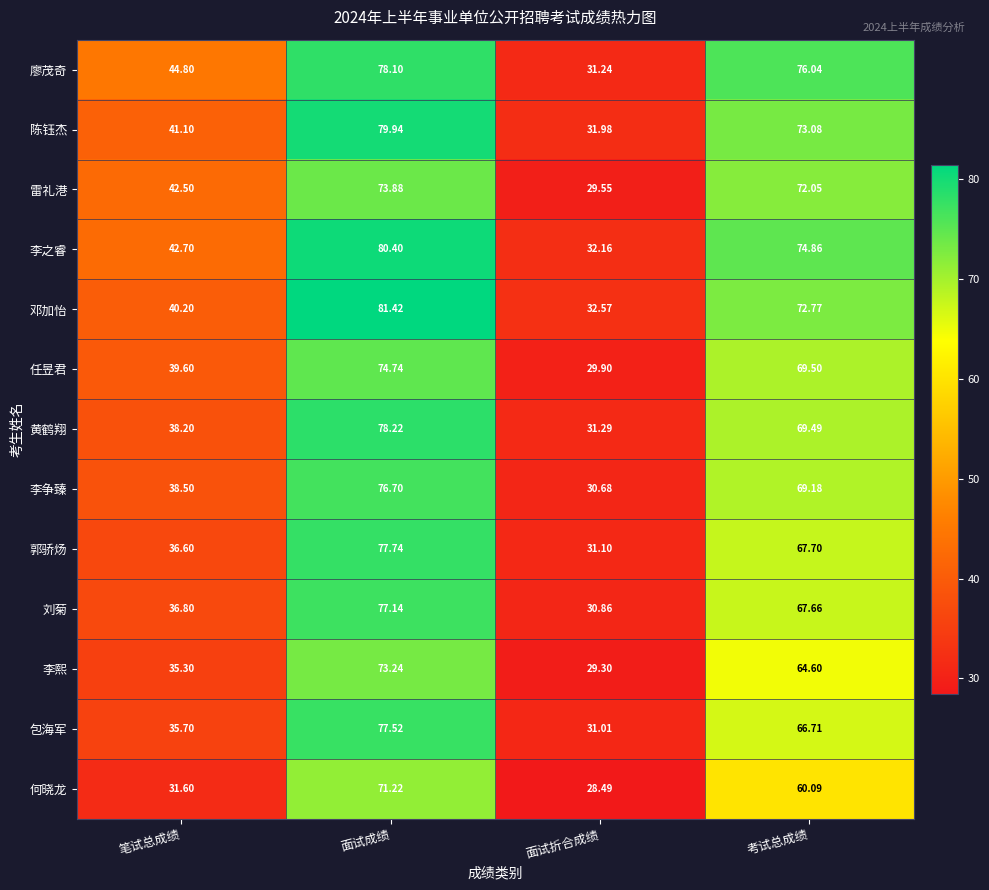

Is the value of 任昱君 at 考试总成绩 greater than the value of 何晓龙 at 面试成绩?

No